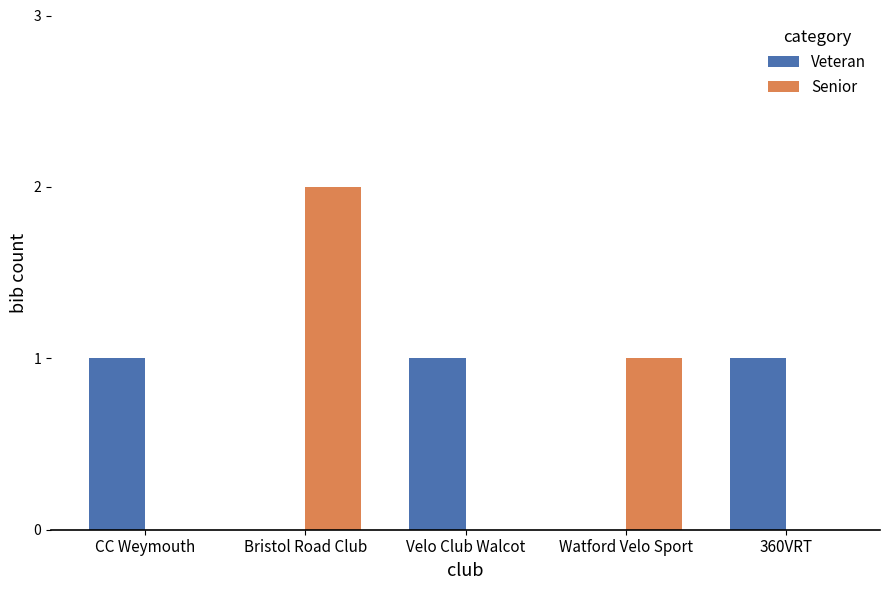

Read the Veteran value at Velo Club Walcot.

1